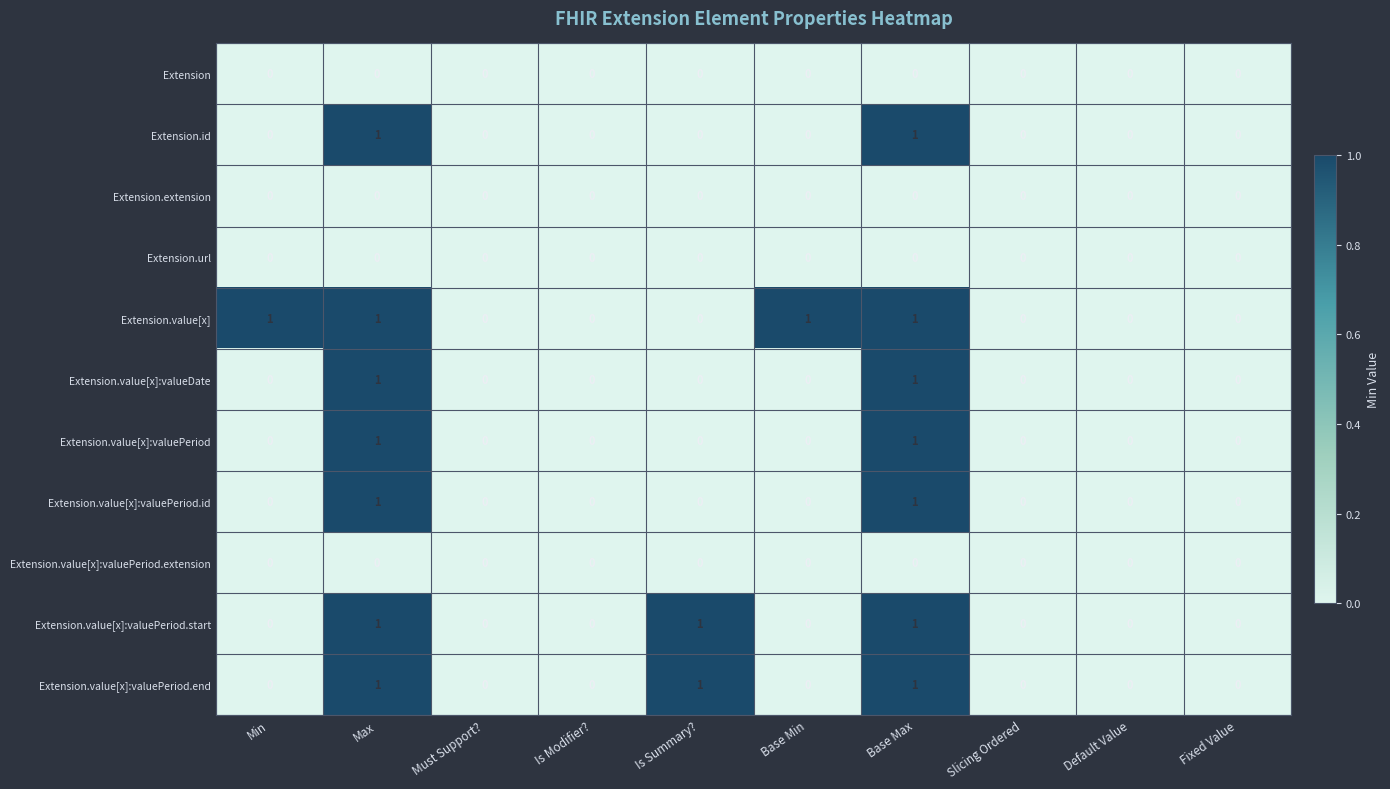

Which series has the largest total across all categories?

Extension.value[x]